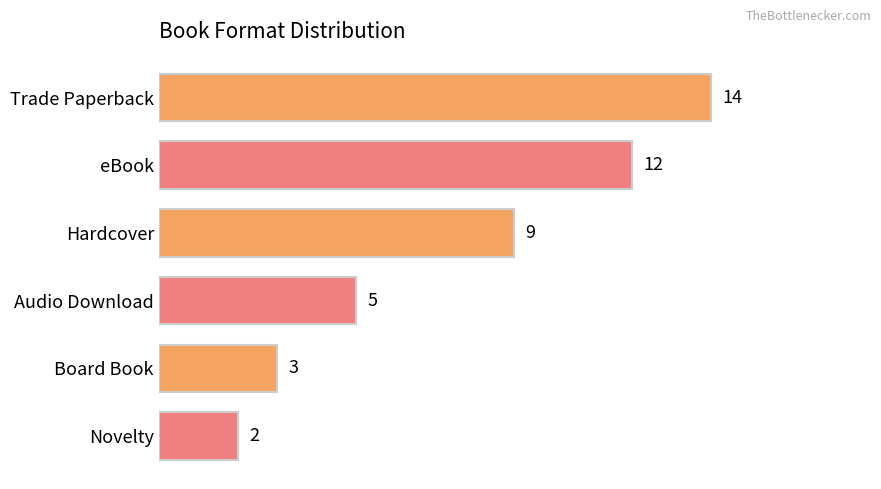

List the labels in order of value, smallest first.

Novelty, Board Book, Audio Download, Hardcover, eBook, Trade Paperback